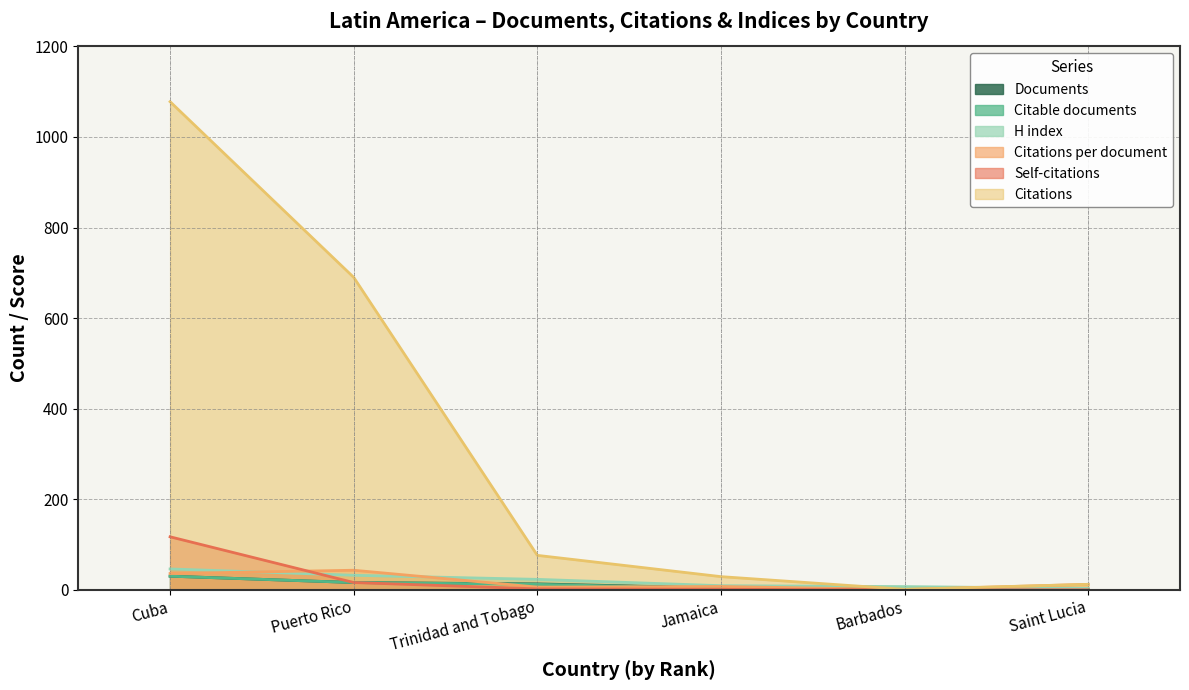

What is the sum of the H index values at Cuba and Saint Lucia?

49.0